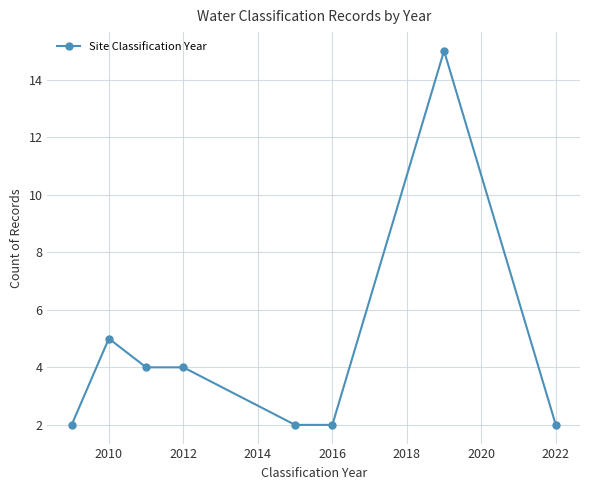

What is the value of the 7th point from the left?

15